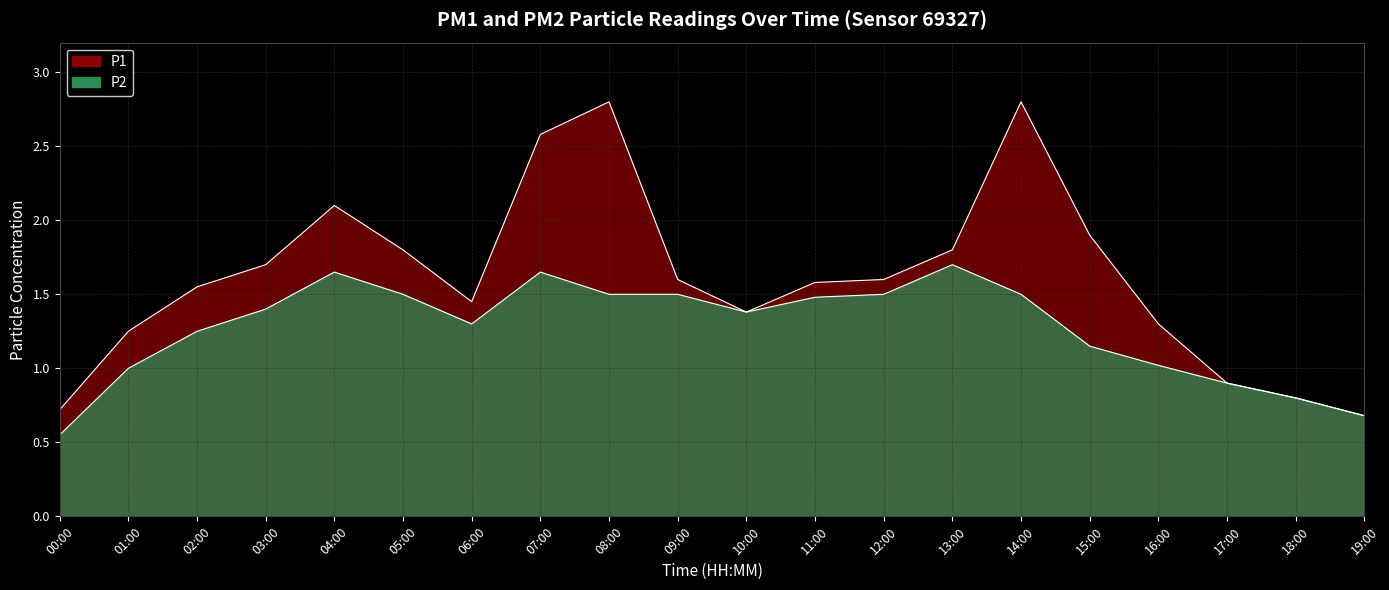

Which series has the largest range (max minus min)?

P1